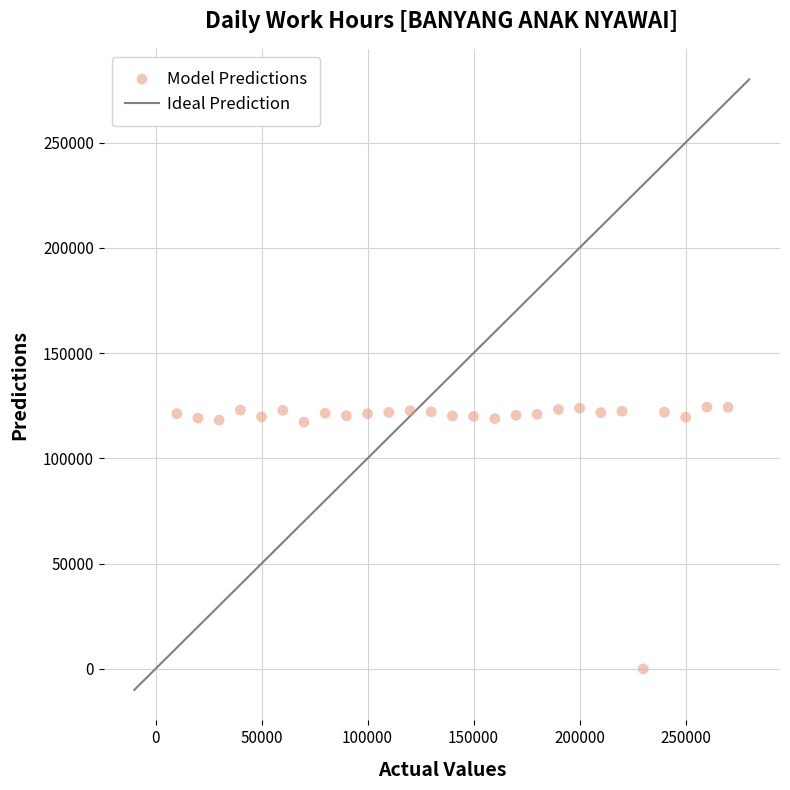

What is the range of Y values (max minus min)?

124300.0